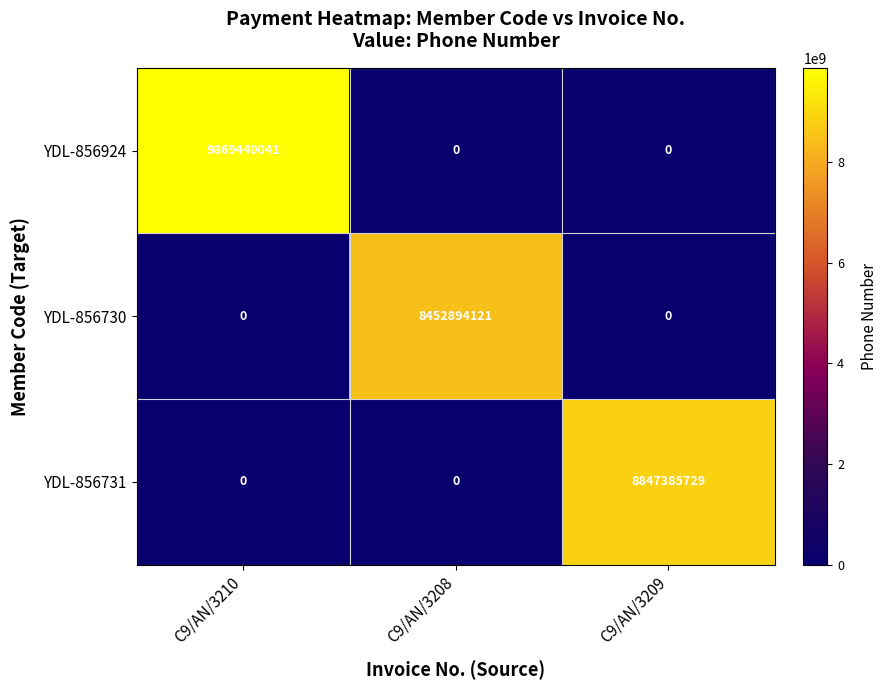

What is the total value across all series at C9/AN/3210?

9869440041